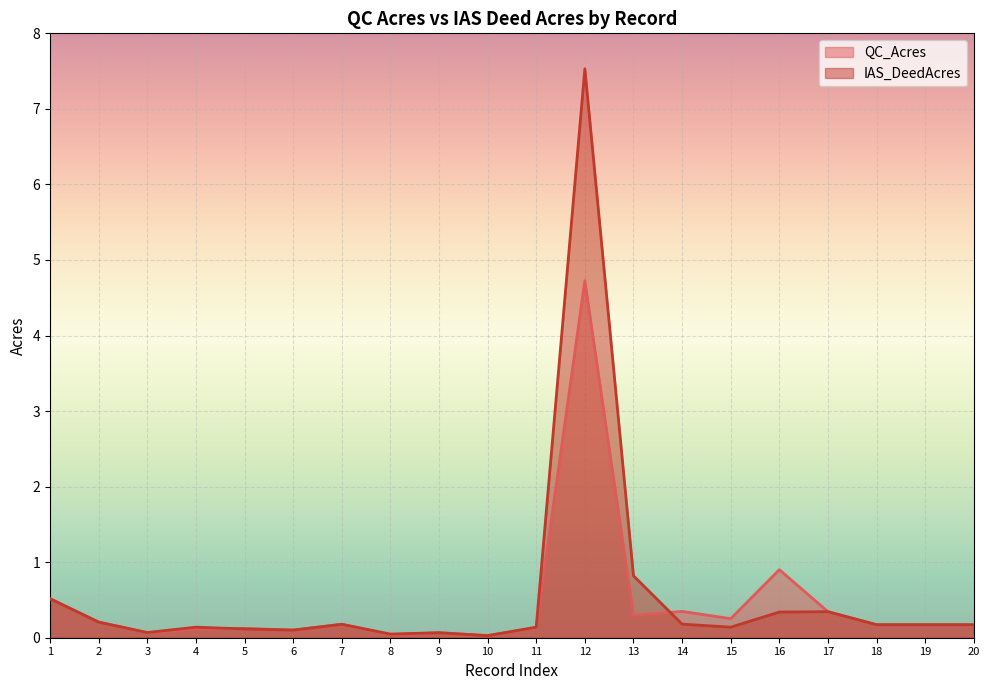

True or false: QC_Acres has a value of 0.3 at 2.

False